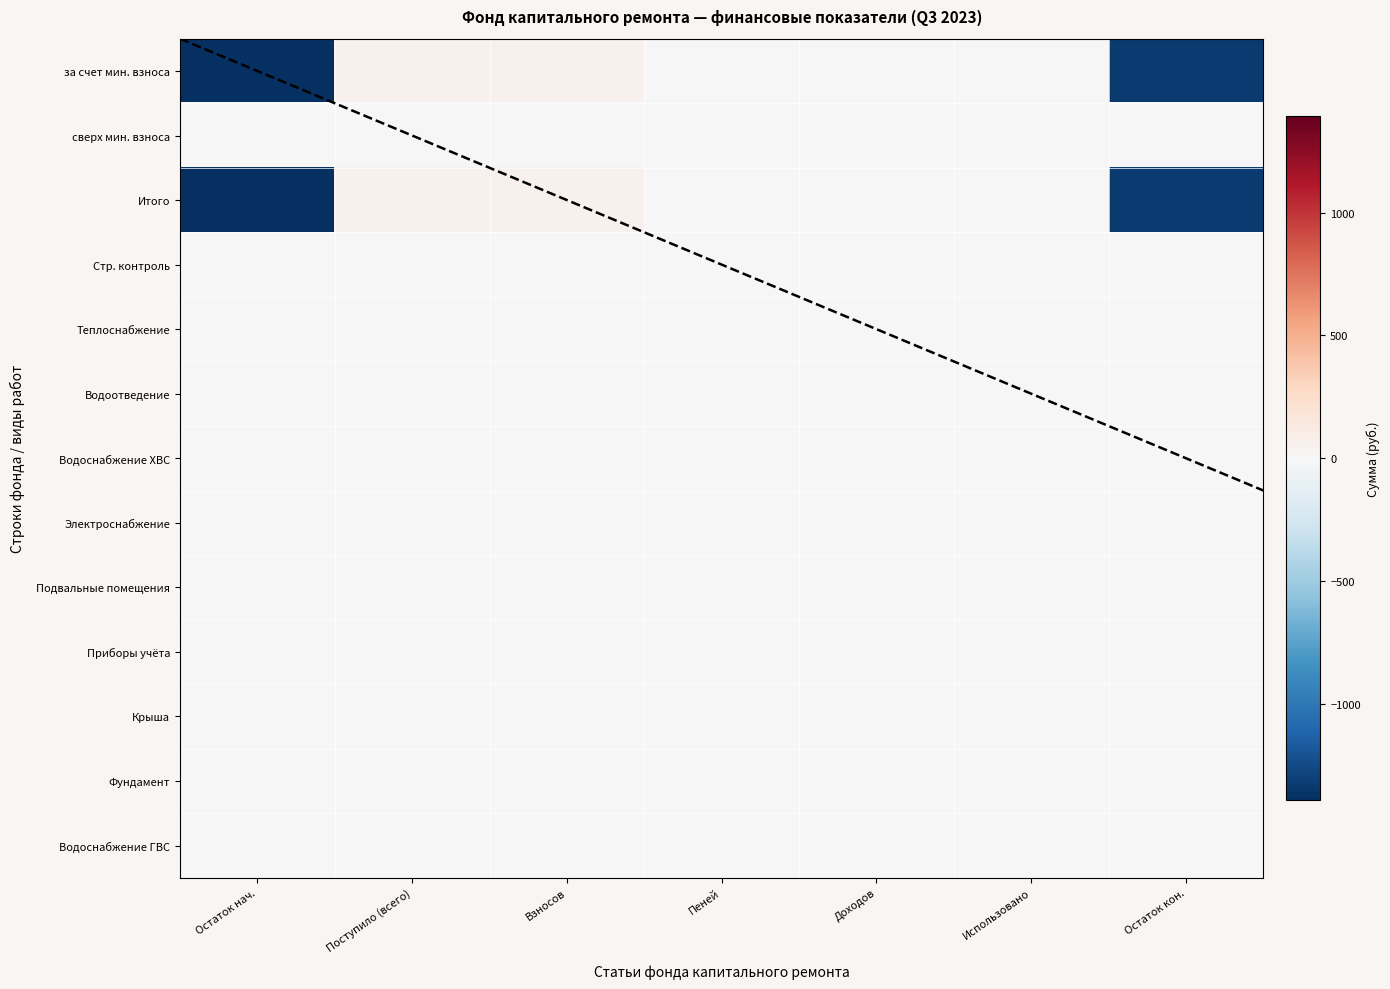

At which category does the chart reach its minimum across all series?

Остаток нач.